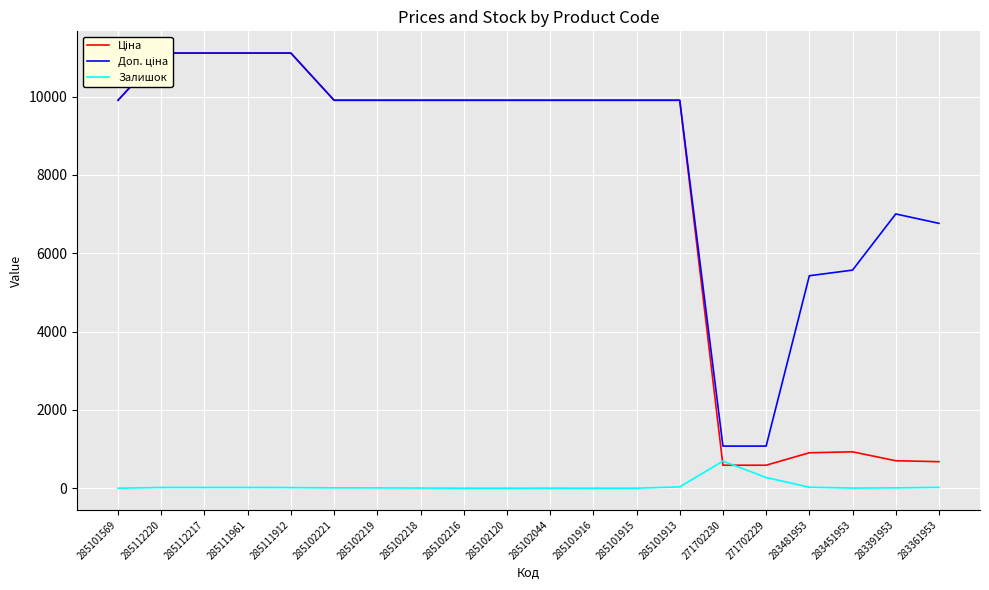

The value of Залишок at 285101916 is 0.0. True or false?

True